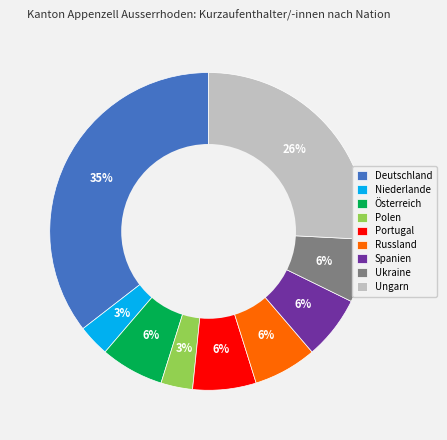

Is Portugal the majority of the pie?

No